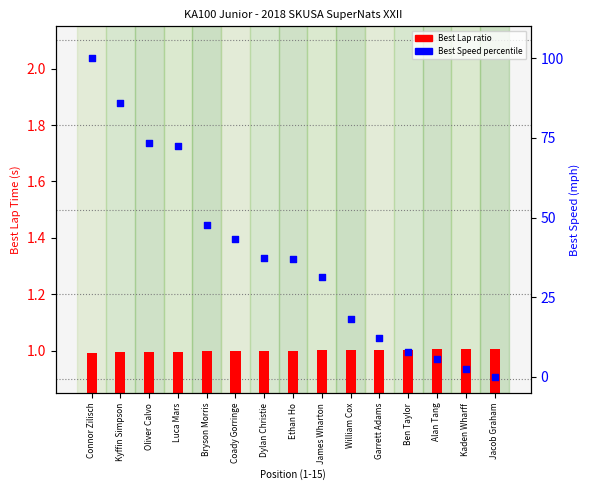

What are all the series names shown in the legend?

Best Lap ratio, Best Speed percentile